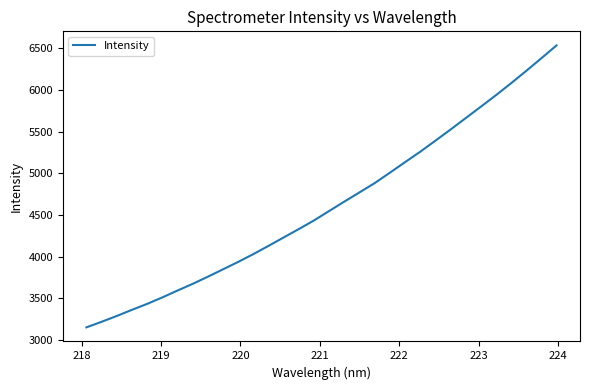

What is the difference between the maximum and minimum values?

3385.1